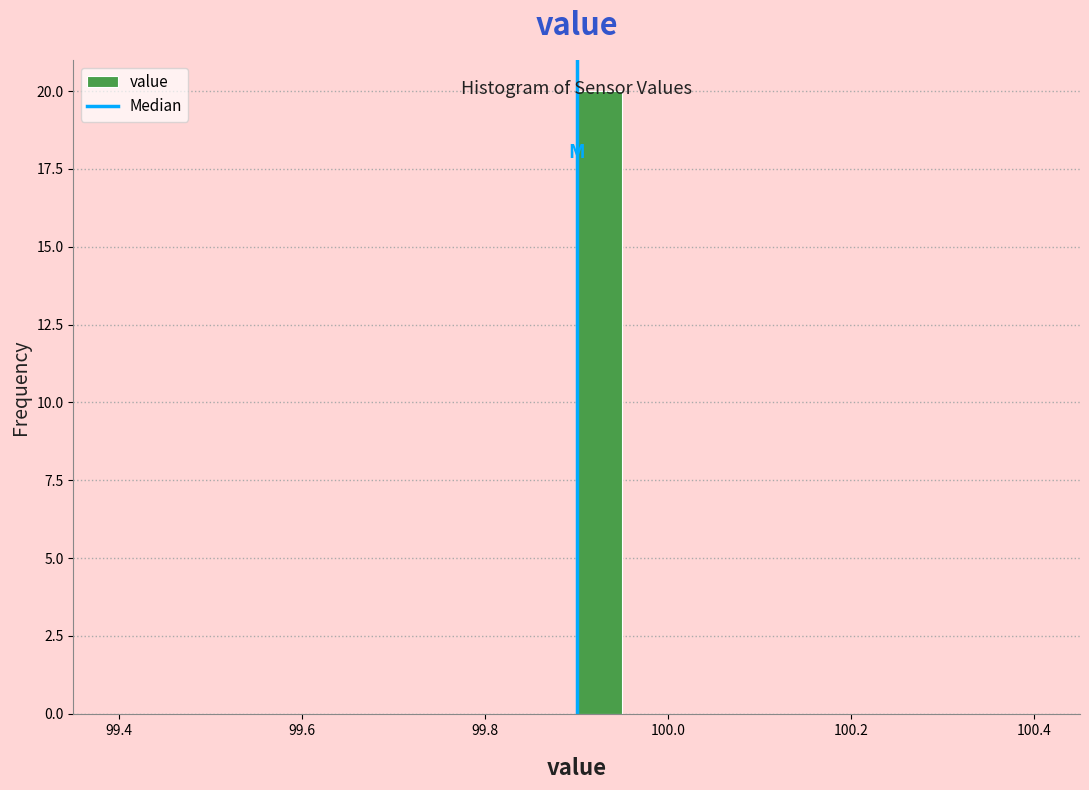

Read against the x-axis, roughly where is the centre of the tallest bar?

99.92